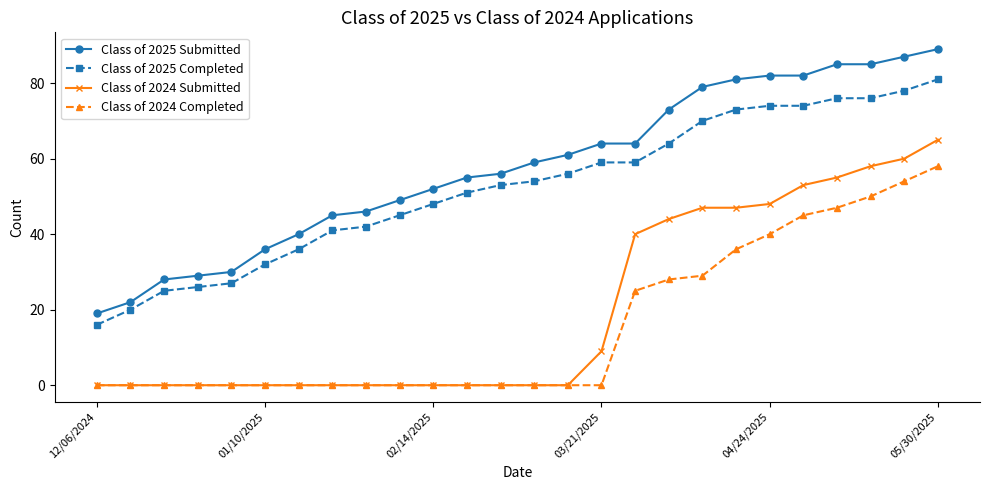

What is the difference between the maximum and minimum values in the Class of 2025 Submitted series?

70